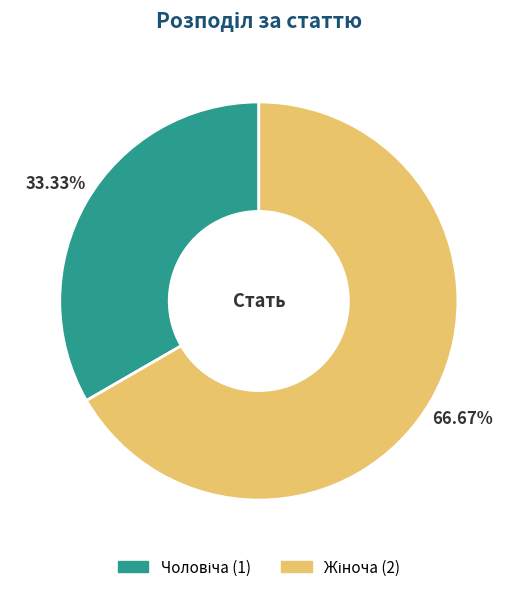

How many slices are in this pie chart?

2